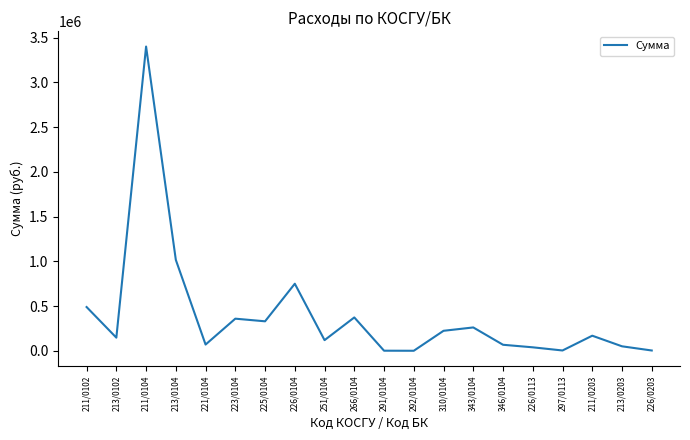

What value does the data have at 266/0104?

373739.9